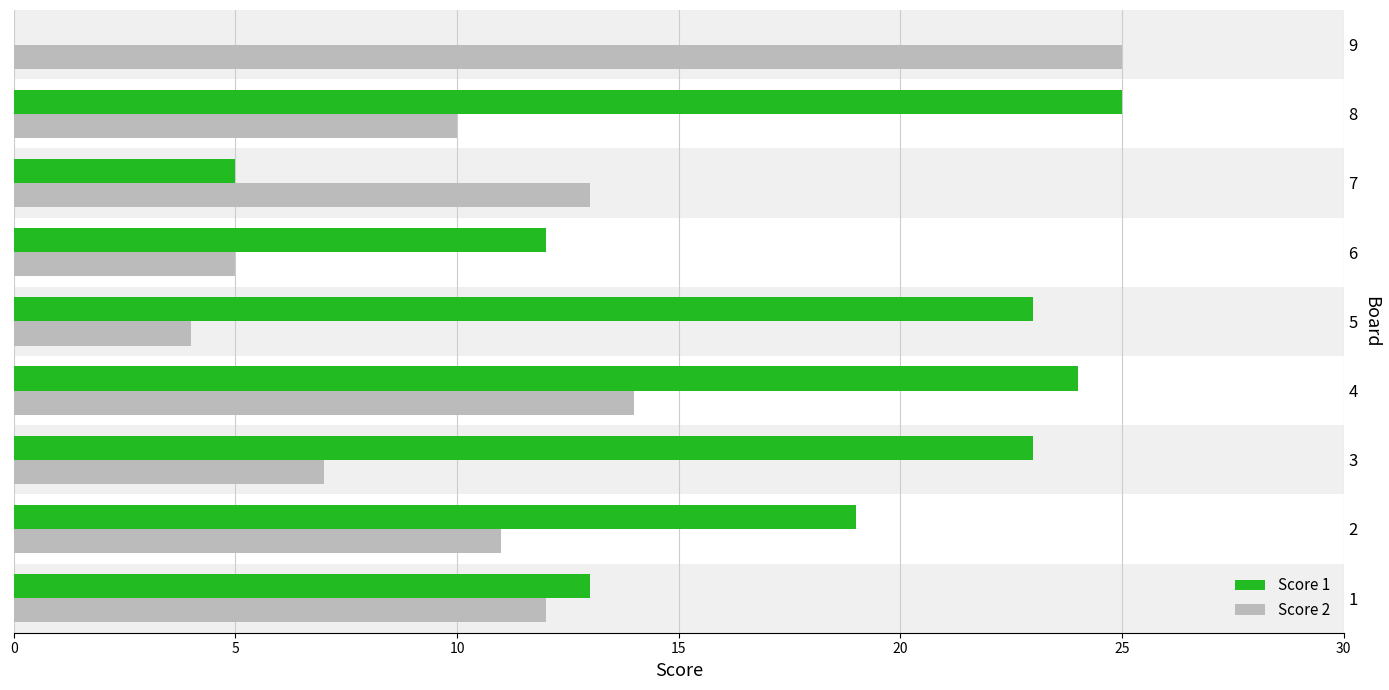

Which series has the largest total across all categories?

Score 1